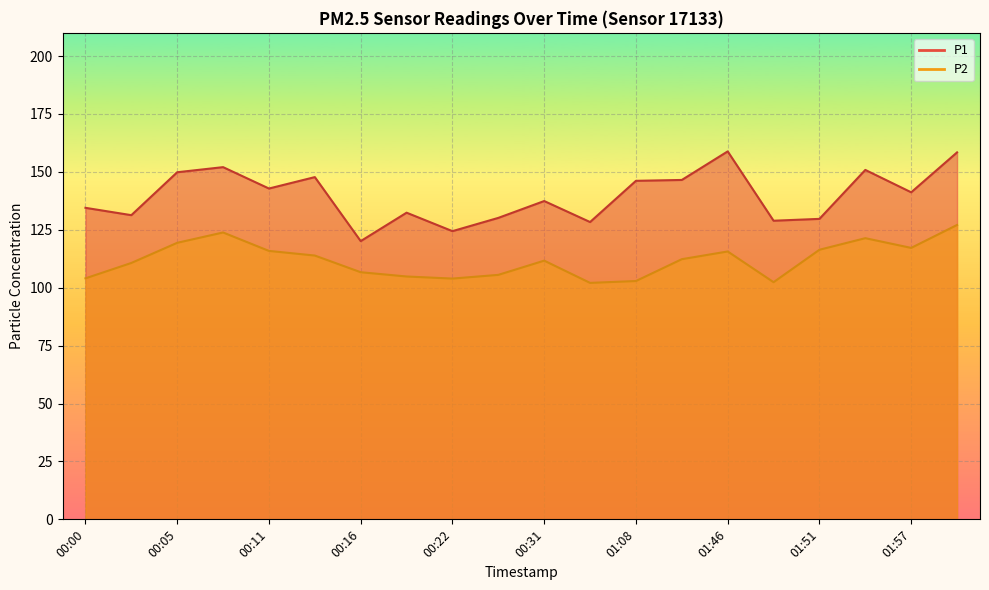

How many data points in P1 are less than 141?

10